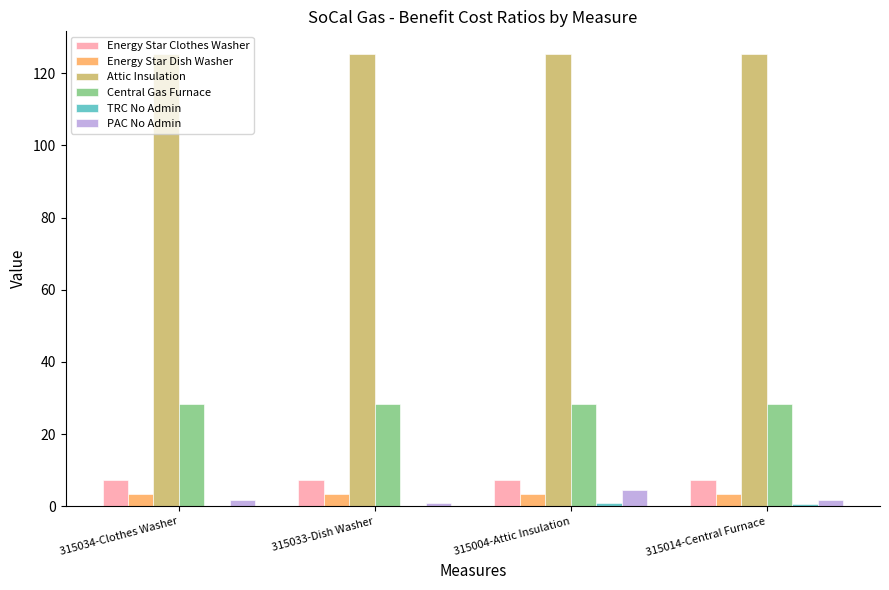

The value of Attic Insulation at 315033-Dish Washer is 87.3. True or false?

False